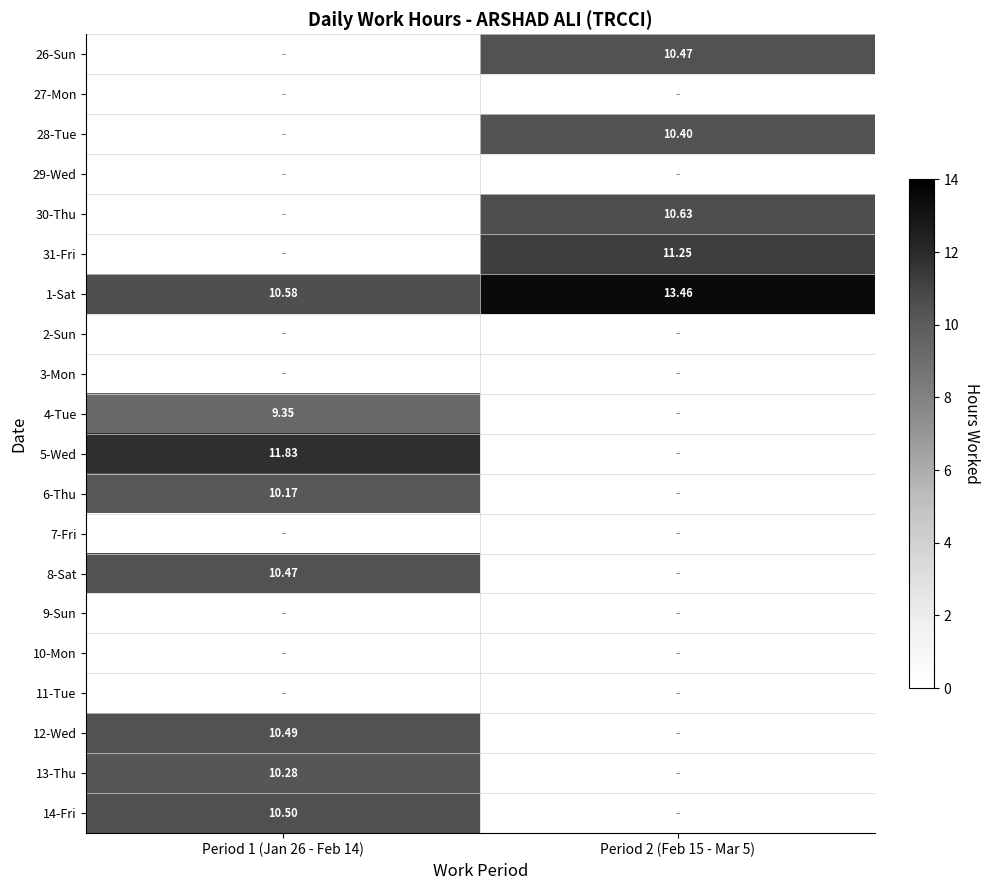

The 13-Thu series shows -3.2 at Period 2 (Feb 15 - Mar 5). True or false?

False